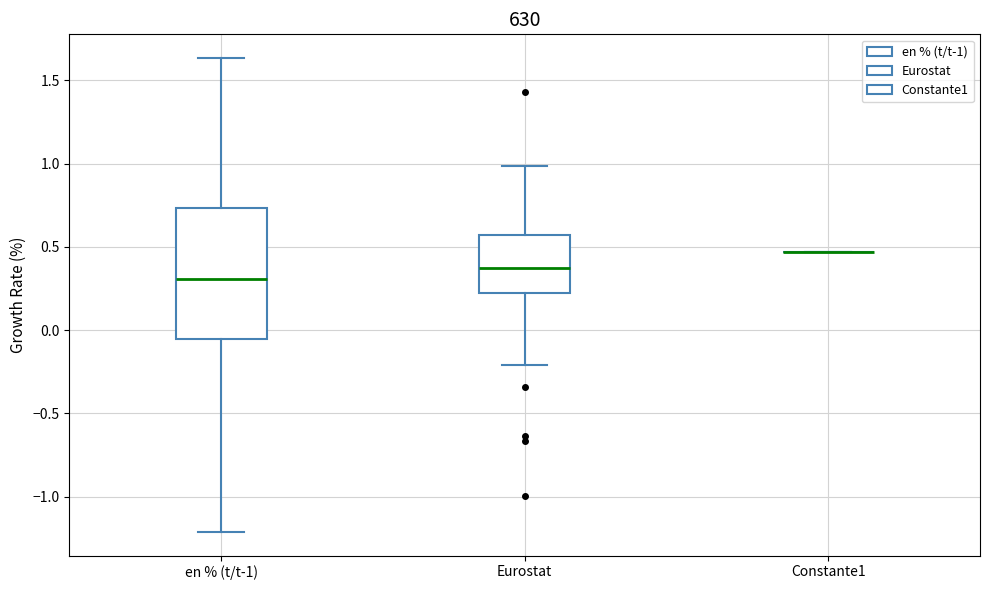

Reading left to right, read every box against the y-axis: the position of its median line, the range the box covers, and the ends of its whiskers. The values are not printed on the chart, so give them approximately, as read against the axis.

en % (t/t-1): median 0.30, box -0.05 to 0.75, whiskers -1.20 to 1.65
Eurostat: median 0.35, box 0.20 to 0.55, whiskers -0.20 to 1.00
Constante1: box collapsed to a line at 0.45, whiskers 0.45 to 0.45